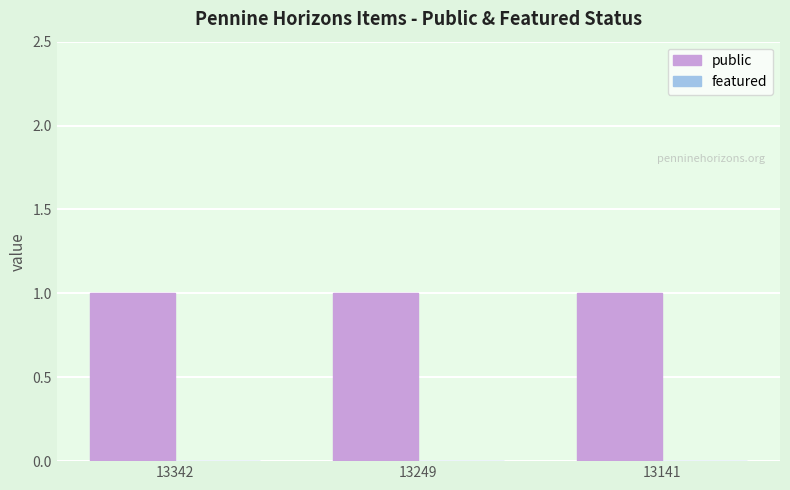

Rank the series at 13342 from highest to lowest value.

public, featured